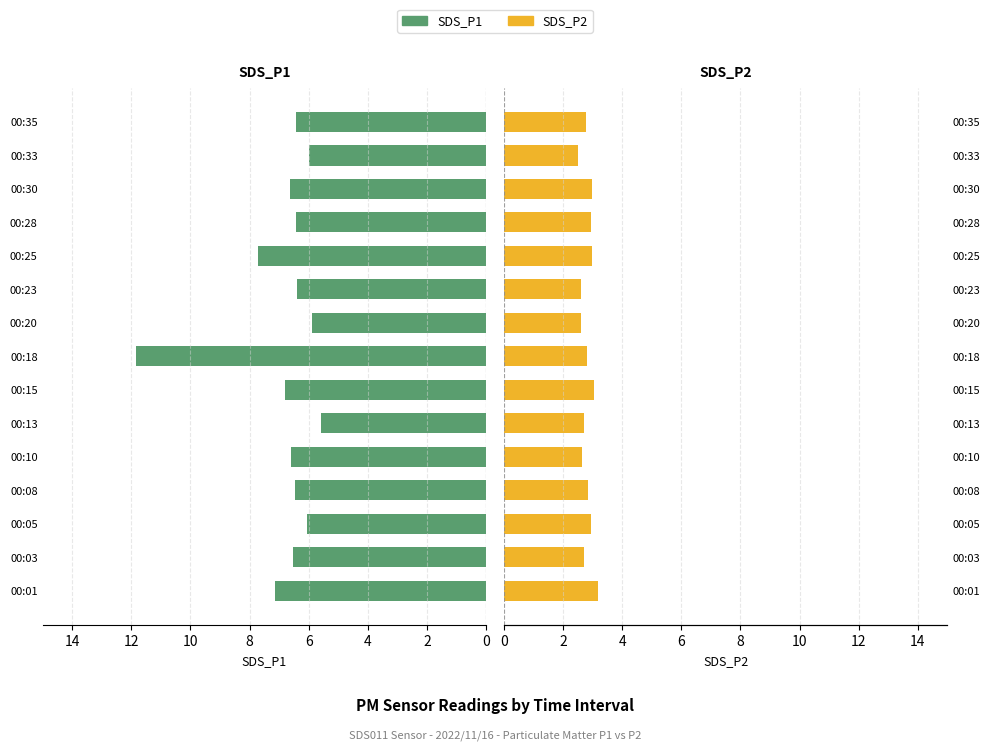

True or false: SDS_P1 has a value of 3.1 at 00:18.

False